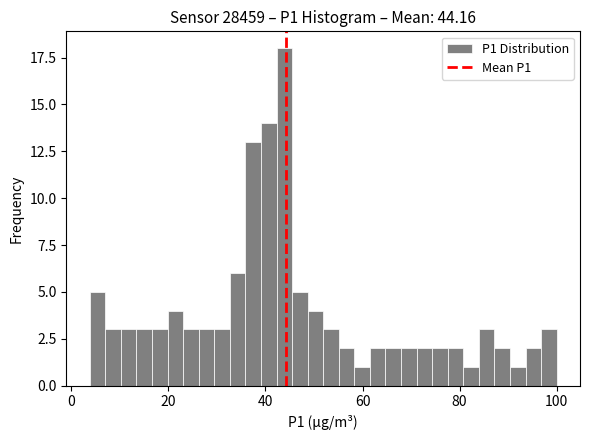

Read against the x-axis, roughly where is the centre of the tallest bar?

44